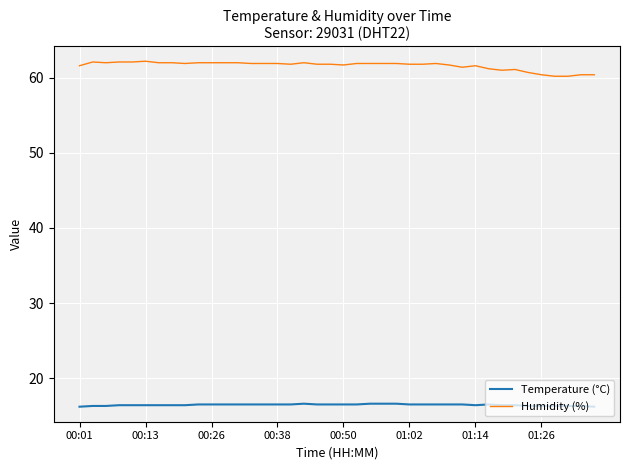

What are all the series names shown in the legend?

Temperature (°C), Humidity (%)